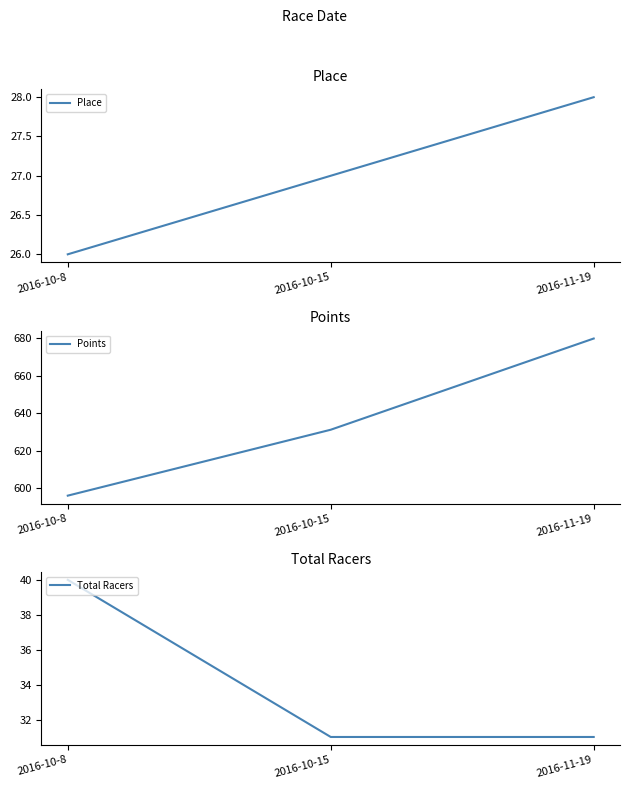

Which series changed the most between 2016-10-8 and 2016-11-19?

Points